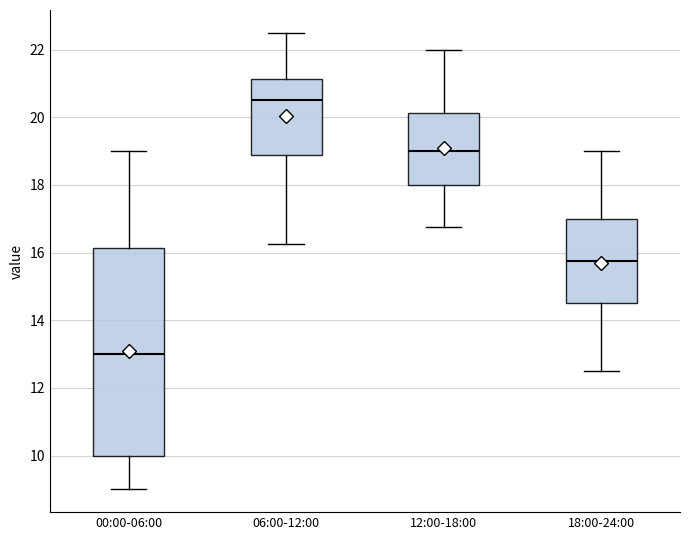

Reading left to right, transcribe this box plot: for each box, give where its median line is, the range the box spans, and where its two whiskers end, as read against the y-axis. The values are not printed on the chart, so give them approximately, as read against the axis.

00:00-06:00: median 13.0, box 10.0 to 16.2, whiskers 9.0 to 19.0
06:00-12:00: median 20.6, box 18.8 to 21.2, whiskers 16.2 to 22.6
12:00-18:00: median 19.0, box 18.0 to 20.2, whiskers 16.8 to 22.0
18:00-24:00: median 15.8, box 14.6 to 17.0, whiskers 12.6 to 19.0